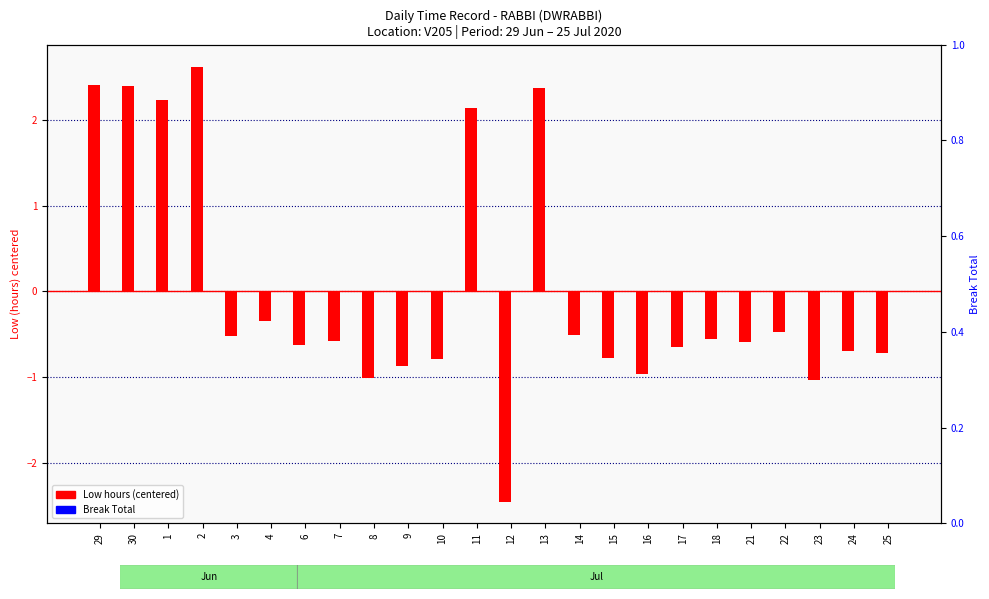

True or false: Low (hours) [centered] has a value of -1.1 at 17.

False